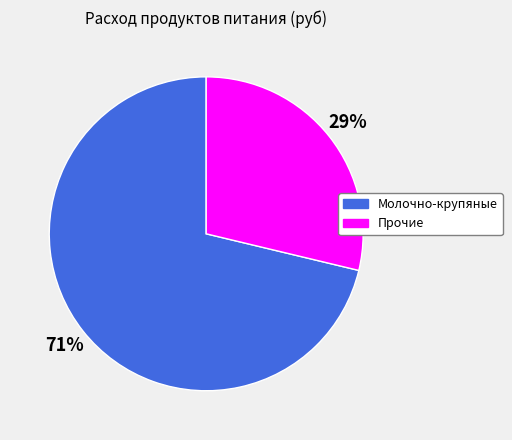

How many slices are in this pie chart?

2